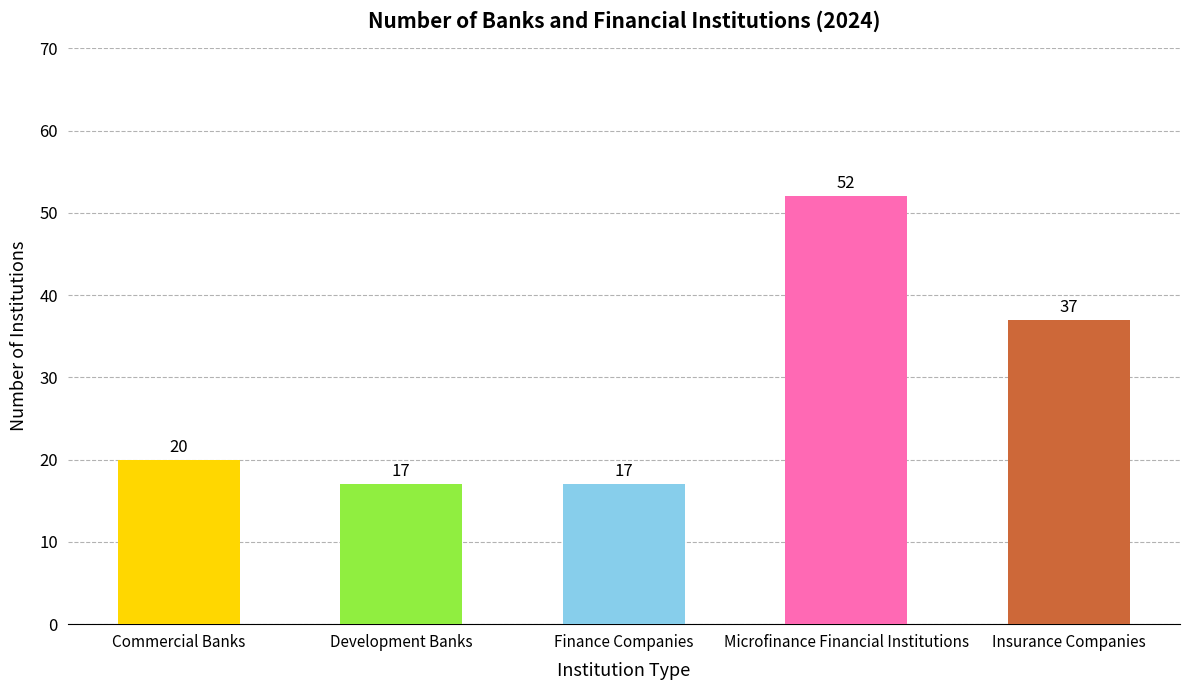

What is the minimum value shown in the chart?

17